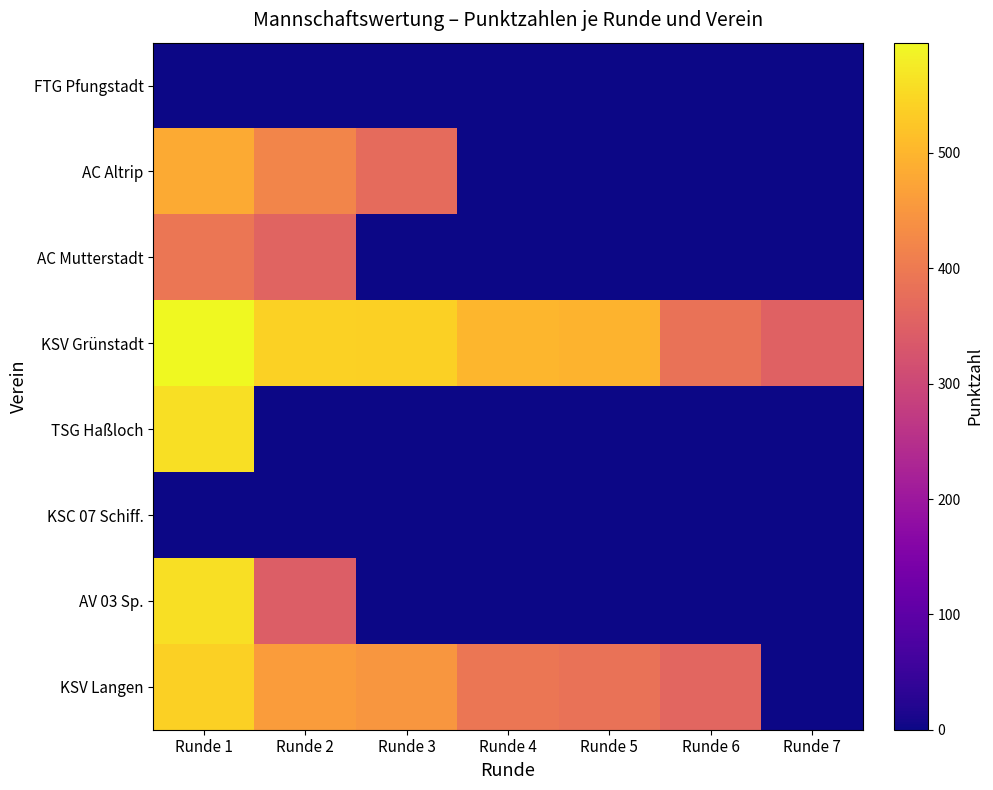

At which category is the sum across all series the highest?

Runde 1